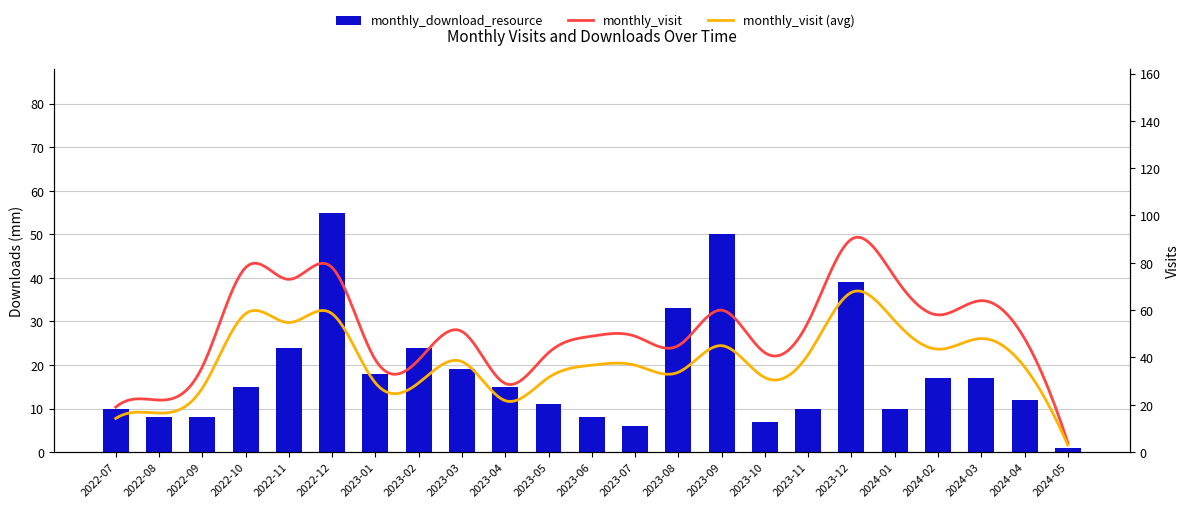

True or false: the data shows 4 at 2022-09.

False